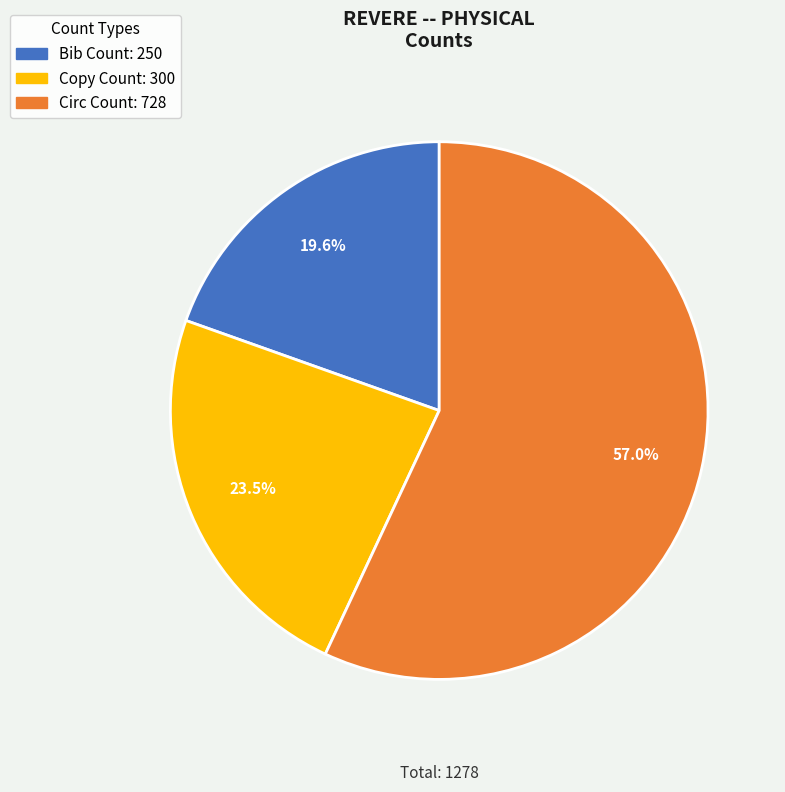

To the nearest percent, what is the average slice percentage?

33%